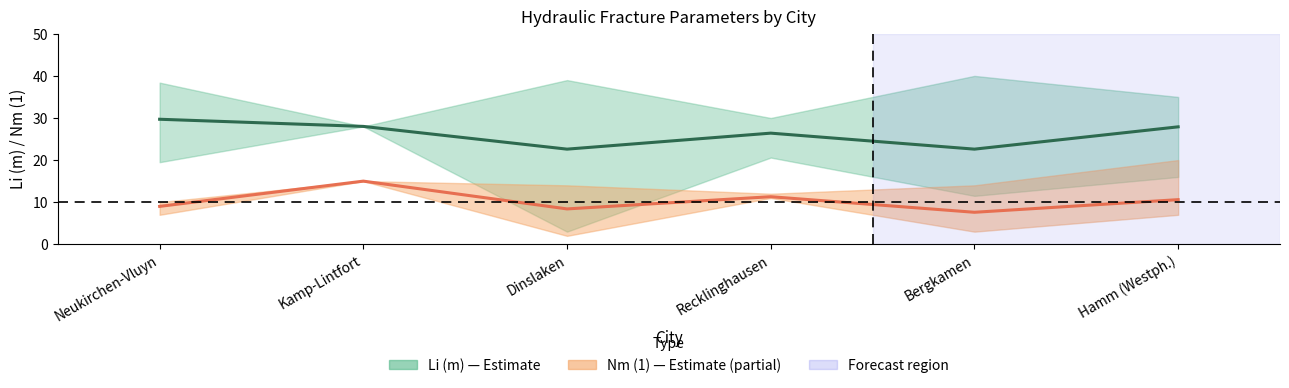

What is the value of the Li (m) mean point at the 6th from the left?

27.9